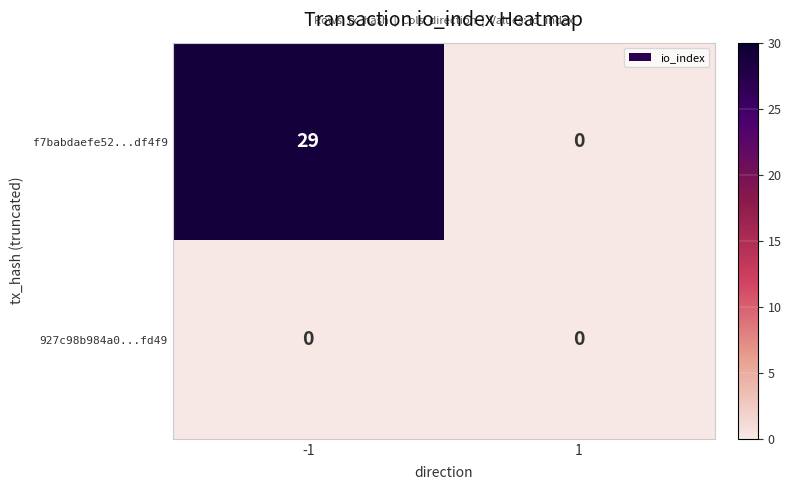

How many categories are shown in the chart?

2